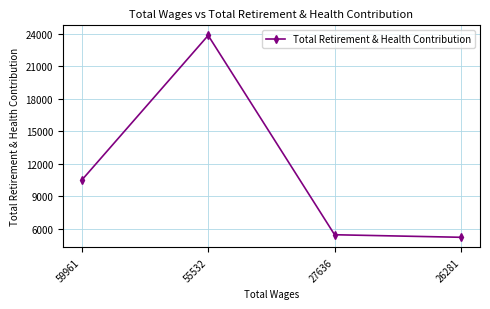

What is the average value?

11270